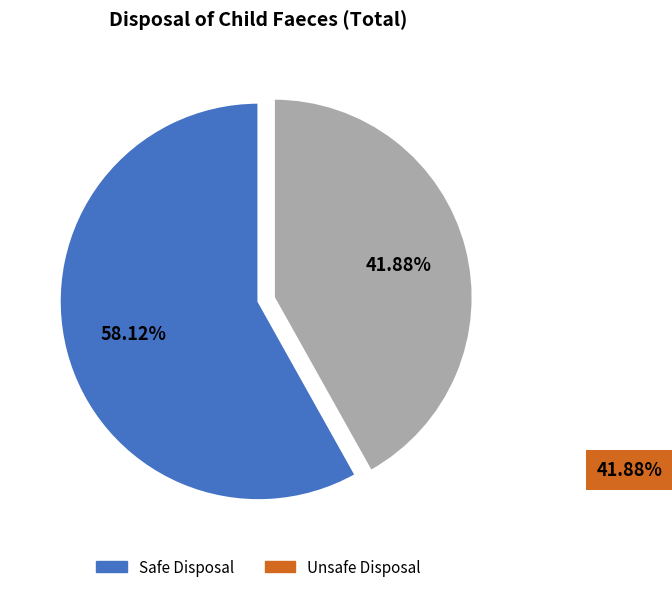

Count the number of slices in the pie.

2